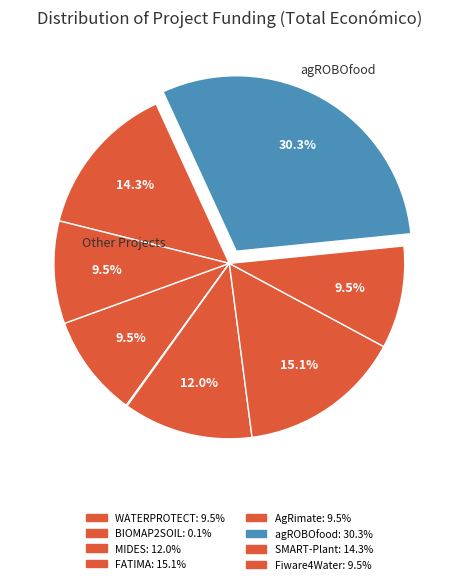

How much of the chart is everything except WATERPROTECT?

90.5%